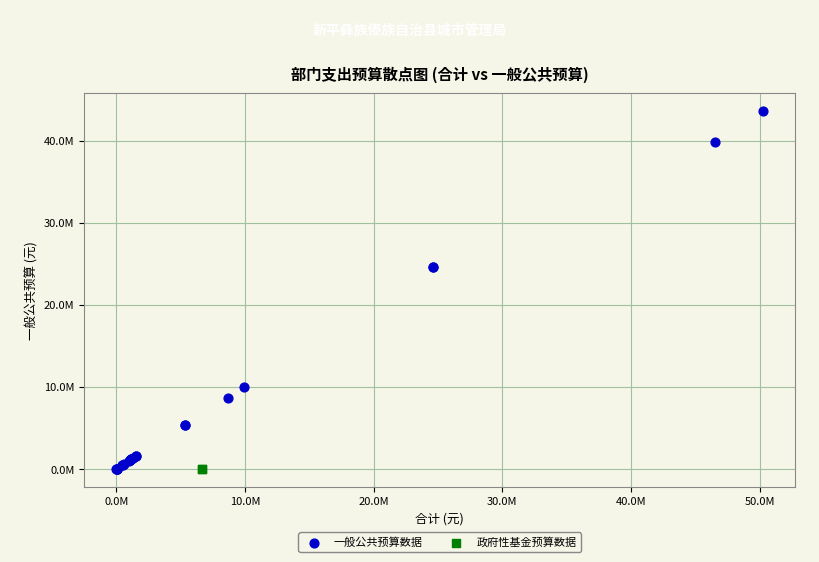

What are all the series names shown in the legend?

一般公共预算数据, 政府性基金预算数据